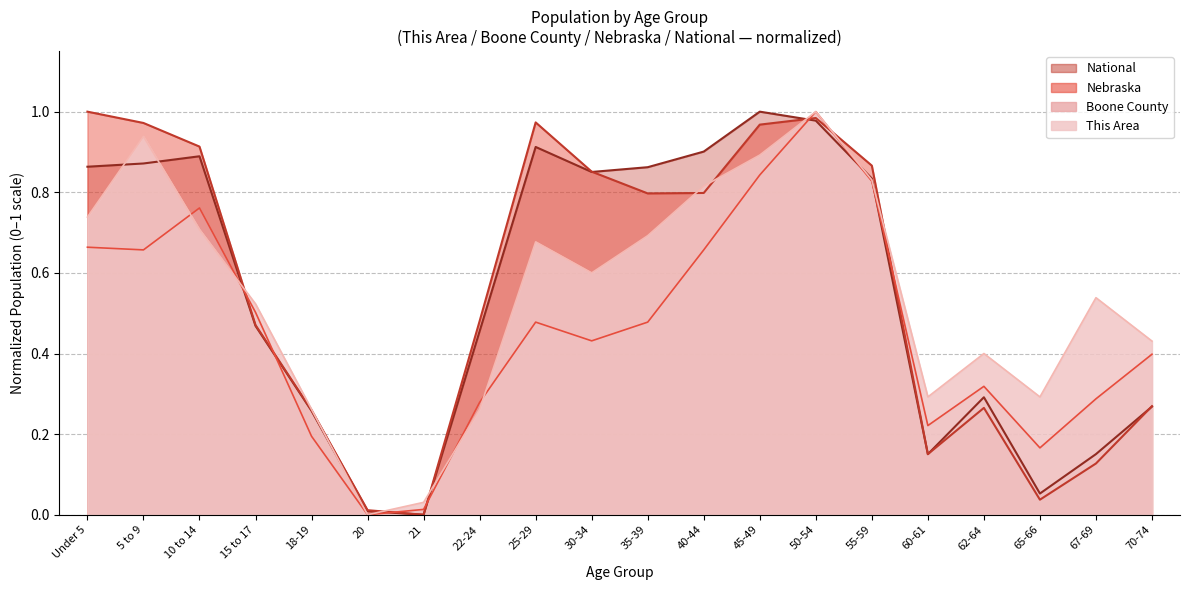

How many interior local valleys does the Nebraska series have?

4